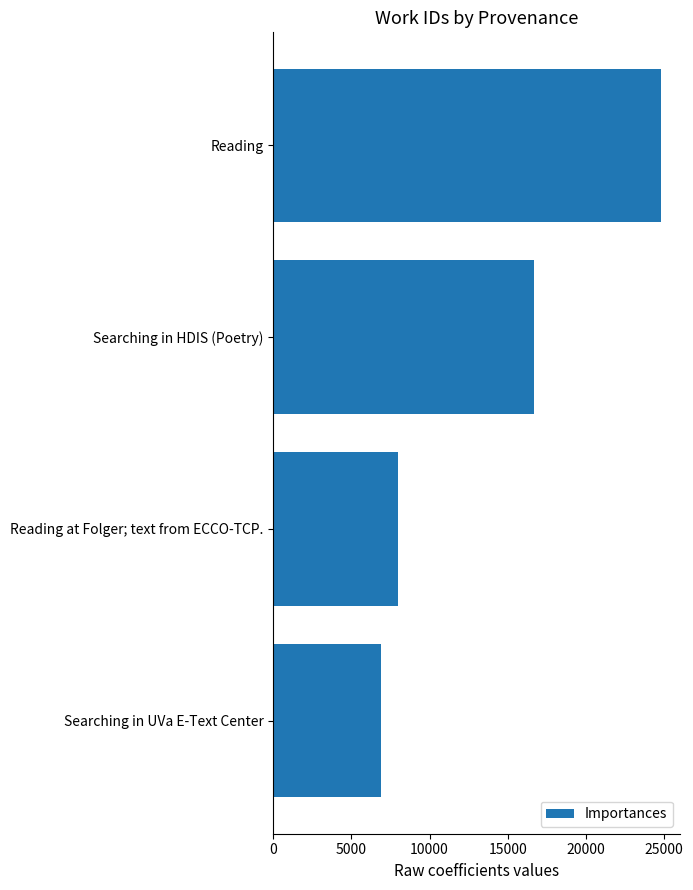

How many bars are there in total?

4